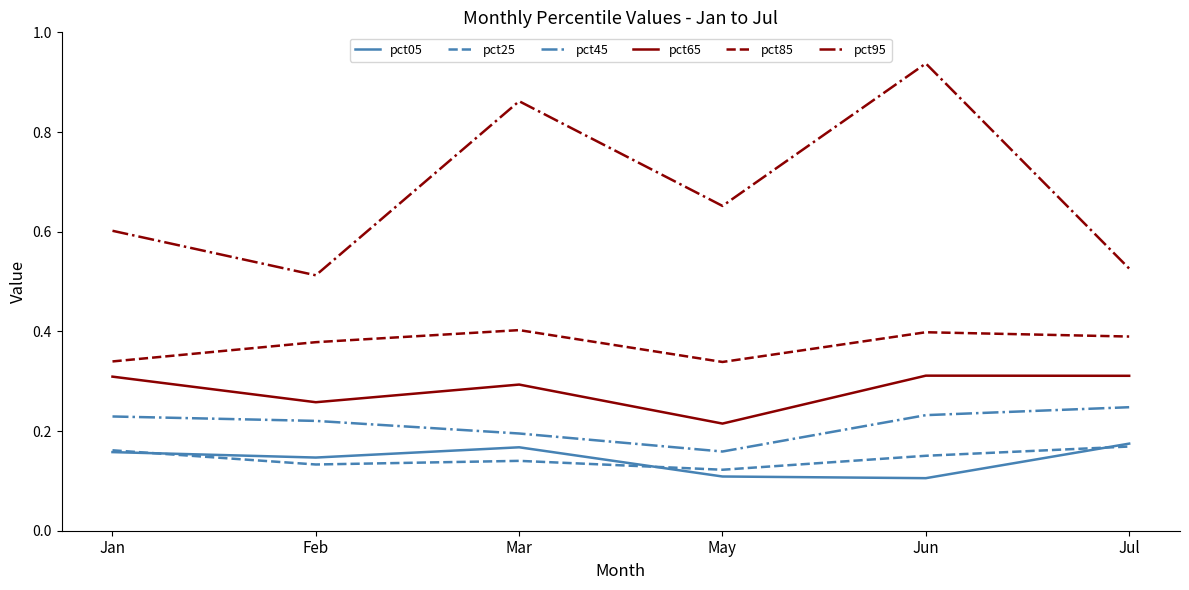

True or false: pct65 and pct05 cross at least once.

False